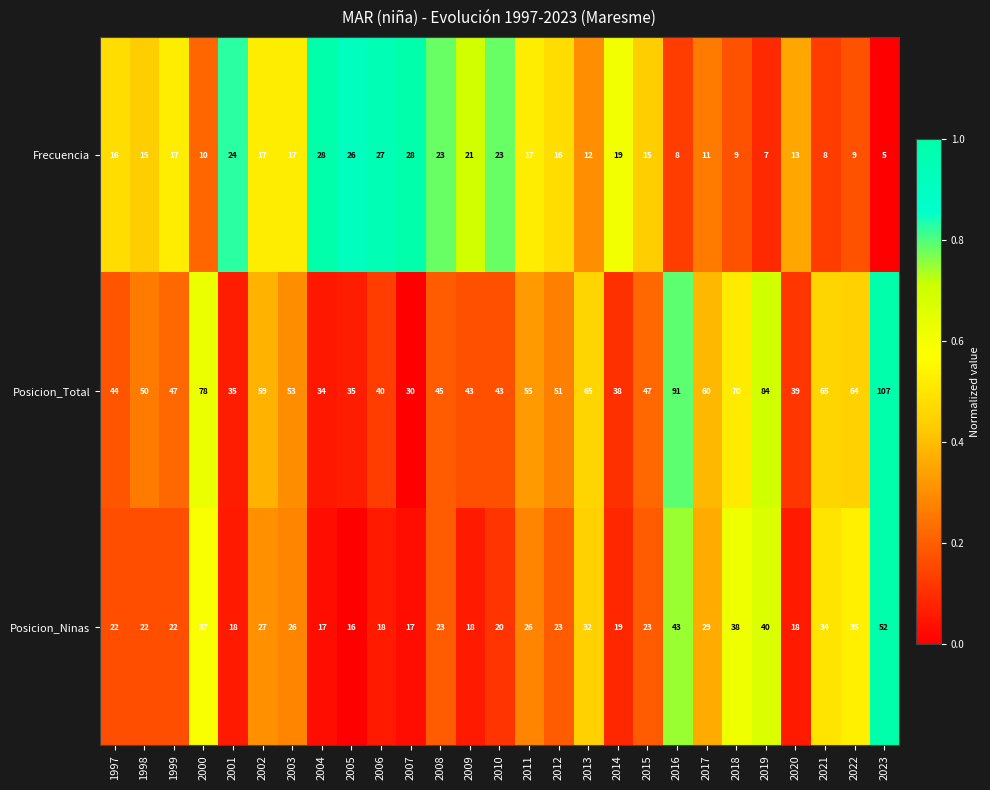

List the series in order of their peak value, highest first.

Posicion_Total, Posicion_Ninas, Frecuencia